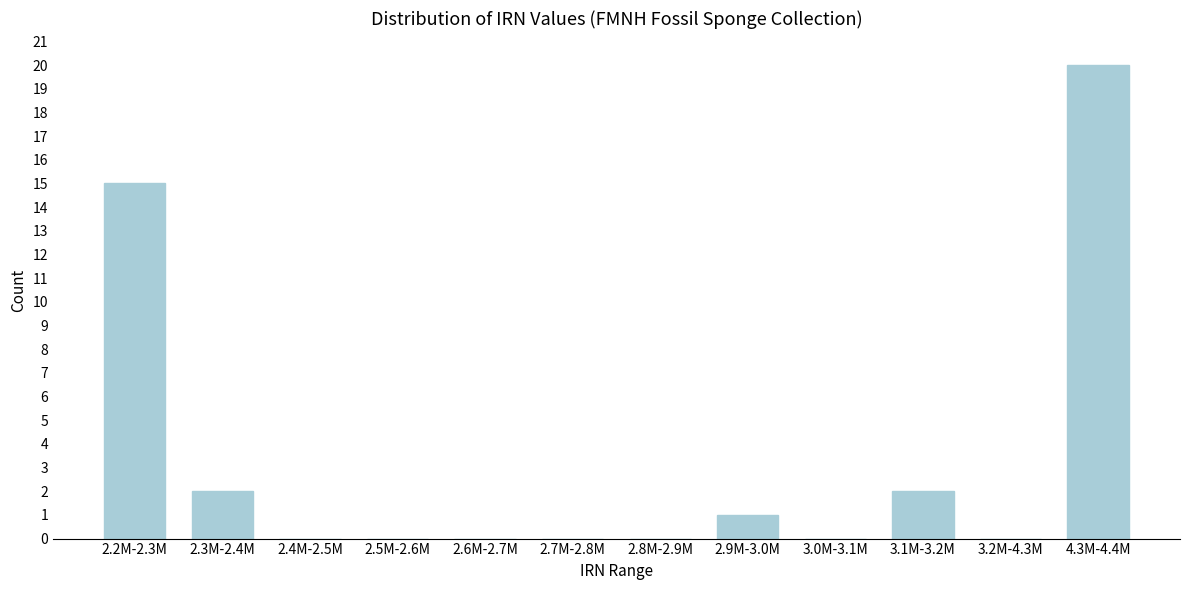

Reading left to right, what are all the values shown in this chart?

2.2M-2.3M=15	2.3M-2.4M=2	2.4M-2.5M=0	2.5M-2.6M=0	2.6M-2.7M=0	2.7M-2.8M=0	2.8M-2.9M=0	2.9M-3.0M=1	3.0M-3.1M=0	3.1M-3.2M=2	3.2M-4.3M=0	4.3M-4.4M=20